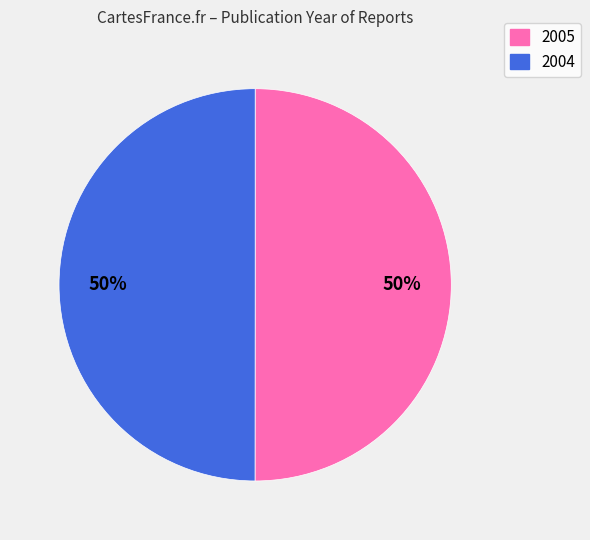

Is the sum of 2004 and 2005 greater than half?

Yes